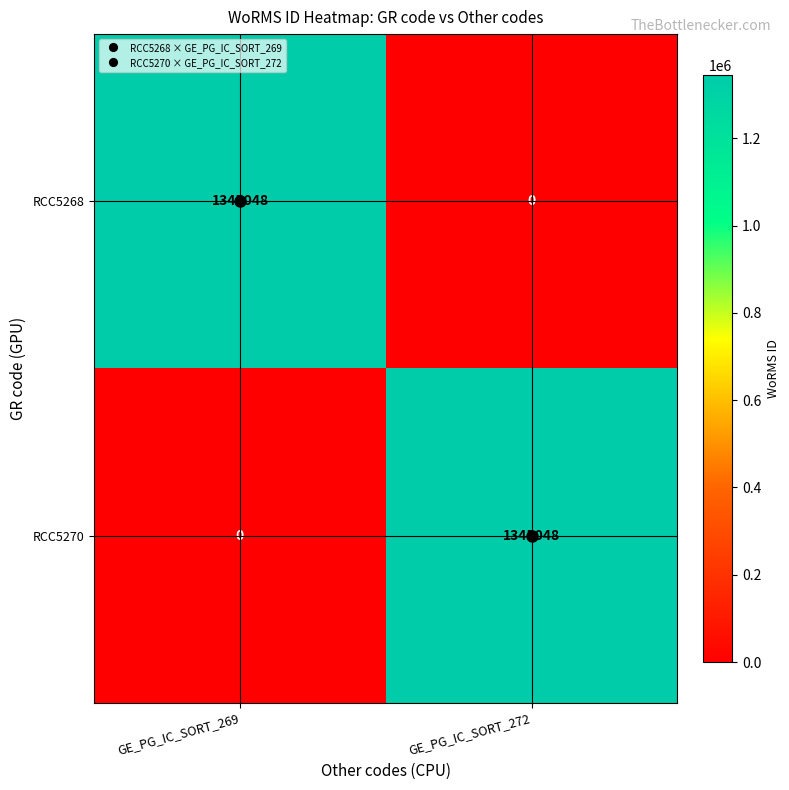

The RCC5268 series shows 1345048 at GE_PG_IC_SORT_269. True or false?

True